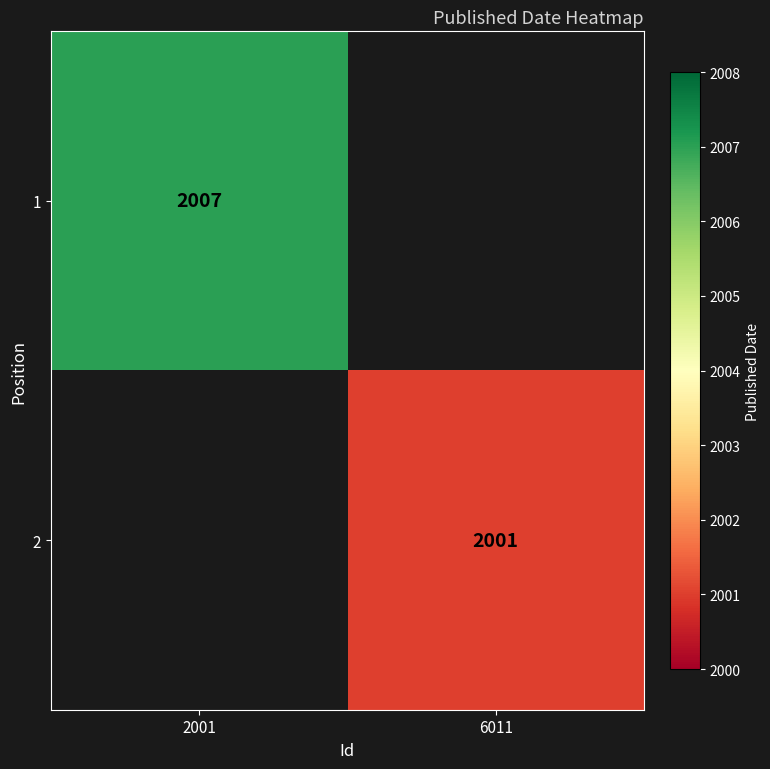

The 2 series shows 2001 at 6011. True or false?

True